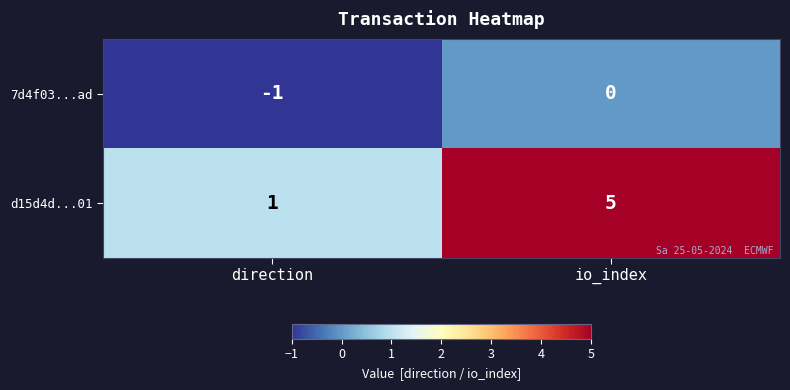

What is the difference between the d15d4d...01 values at direction and io_index?

4